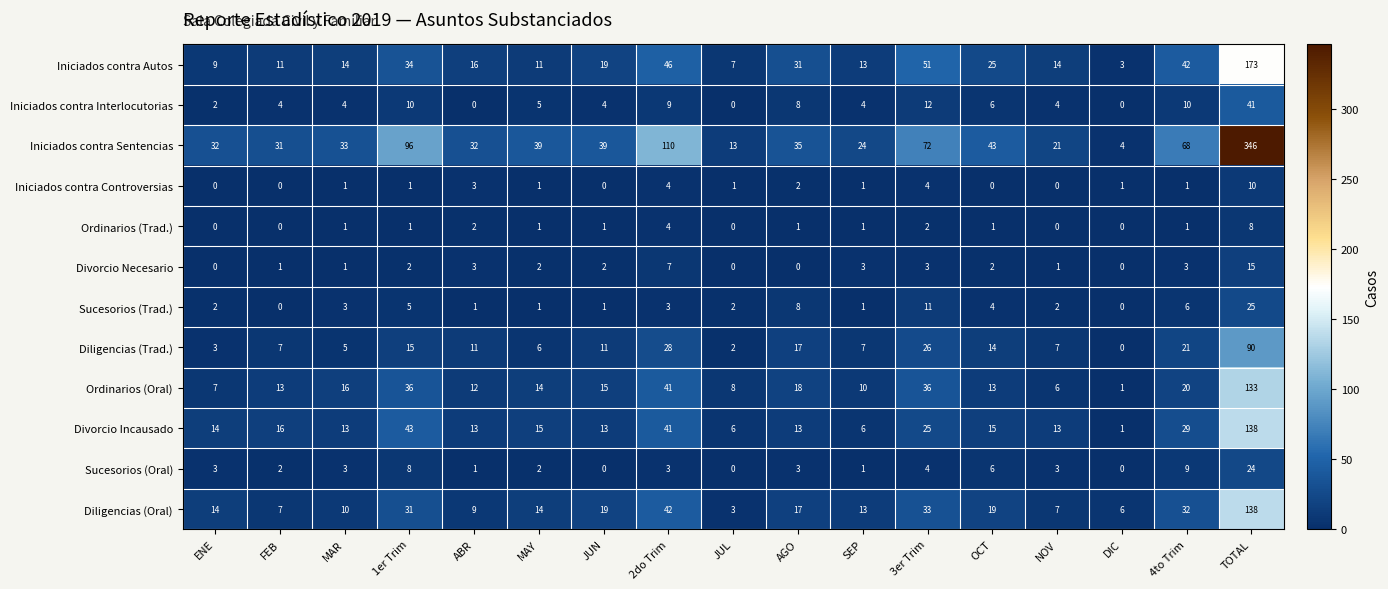

Is it true that Diligencias (Trad.) equals 7 at NOV?

True